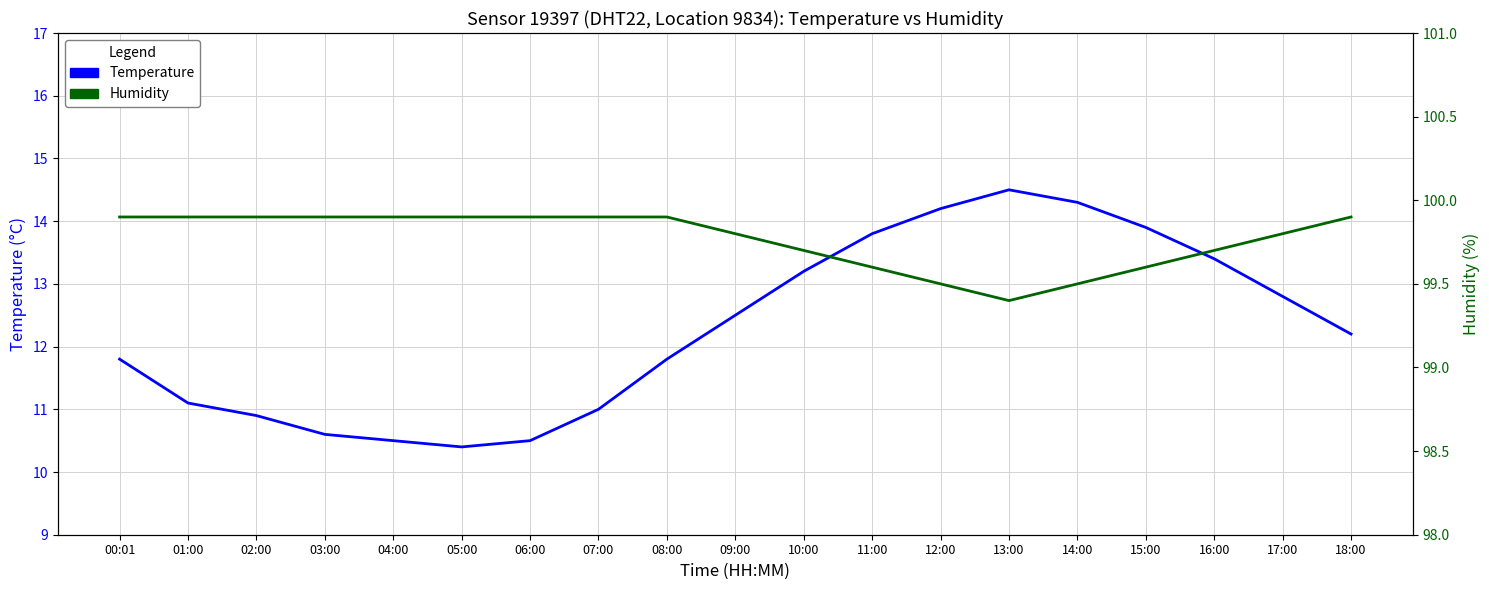

What is the difference between the highest and lowest values at 17:00?

87.0